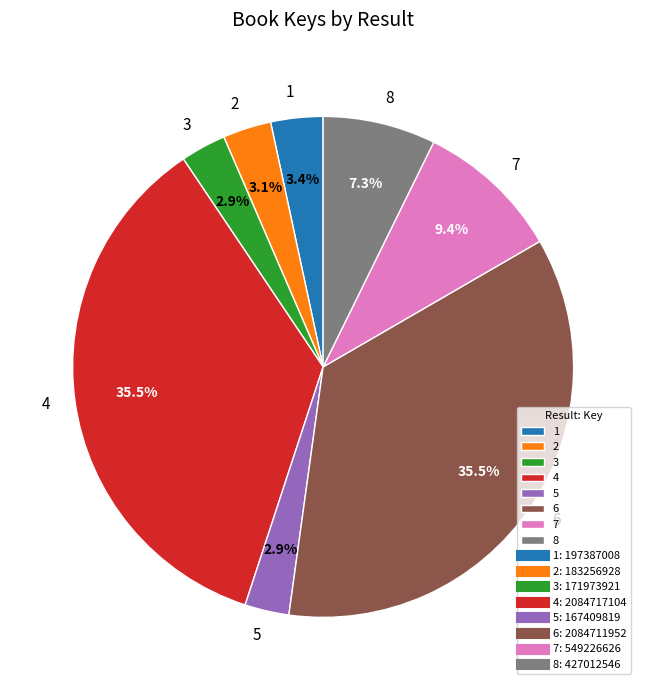

To the nearest percent, what is the average slice percentage?

12%